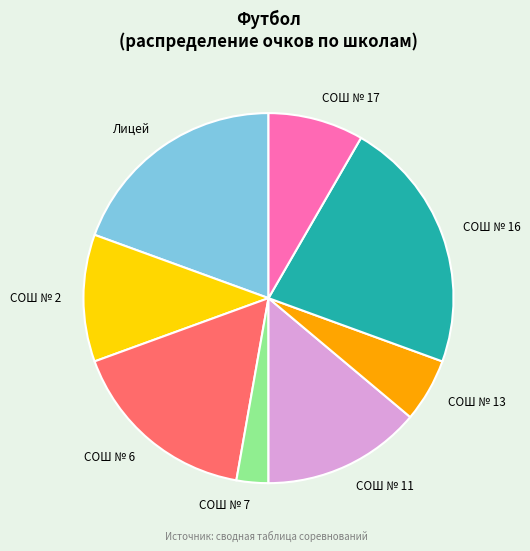

Which has a higher value, СОШ № 16 or СОШ № 7?

СОШ № 16